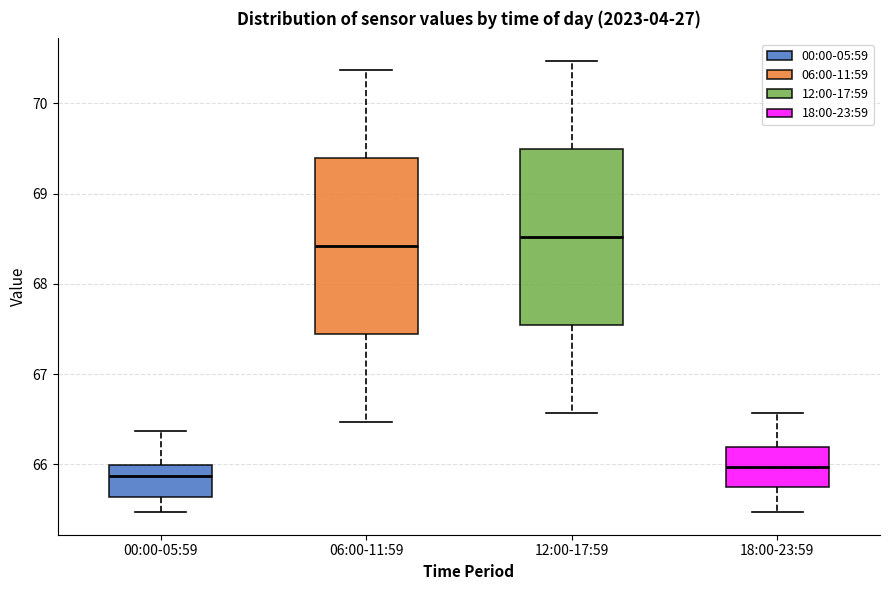

Reading left to right, read every box against the y-axis: the position of its median line, the range the box covers, and the ends of its whiskers. The values are not printed on the chart, so give them approximately, as read against the axis.

00:00-05:59: median 65.9, box 65.6 to 66.0, whiskers 65.5 to 66.4
06:00-11:59: median 68.4, box 67.4 to 69.4, whiskers 66.5 to 70.4
12:00-17:59: median 68.5, box 67.5 to 69.5, whiskers 66.6 to 70.5
18:00-23:59: median 66.0, box 65.7 to 66.2, whiskers 65.5 to 66.6